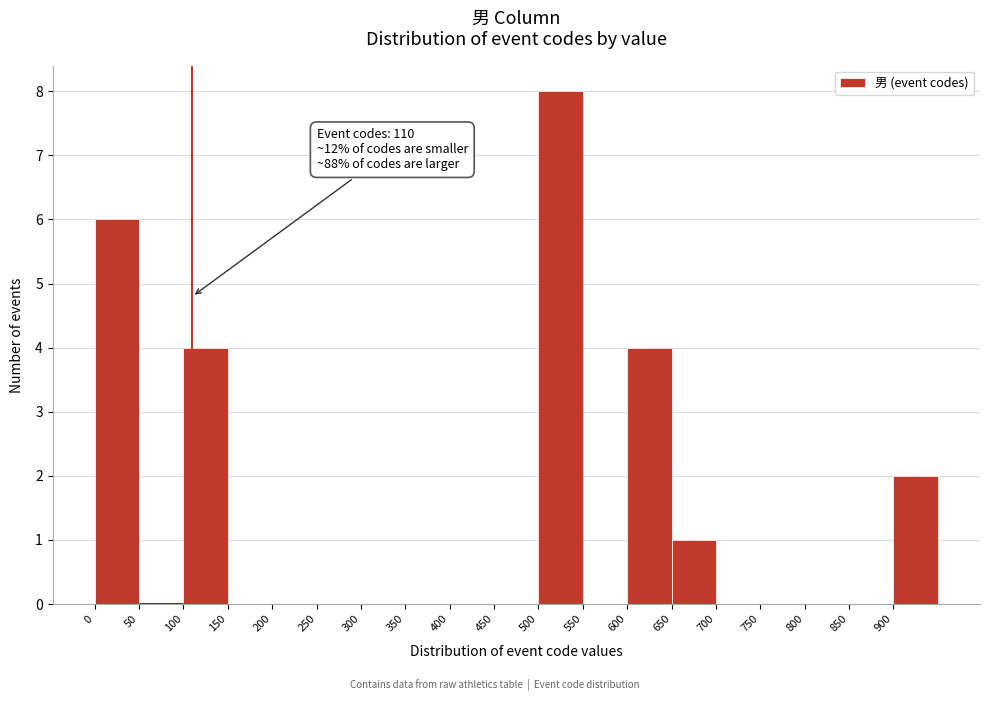

Which range on the x-axis has the tallest bar?

500 to 550